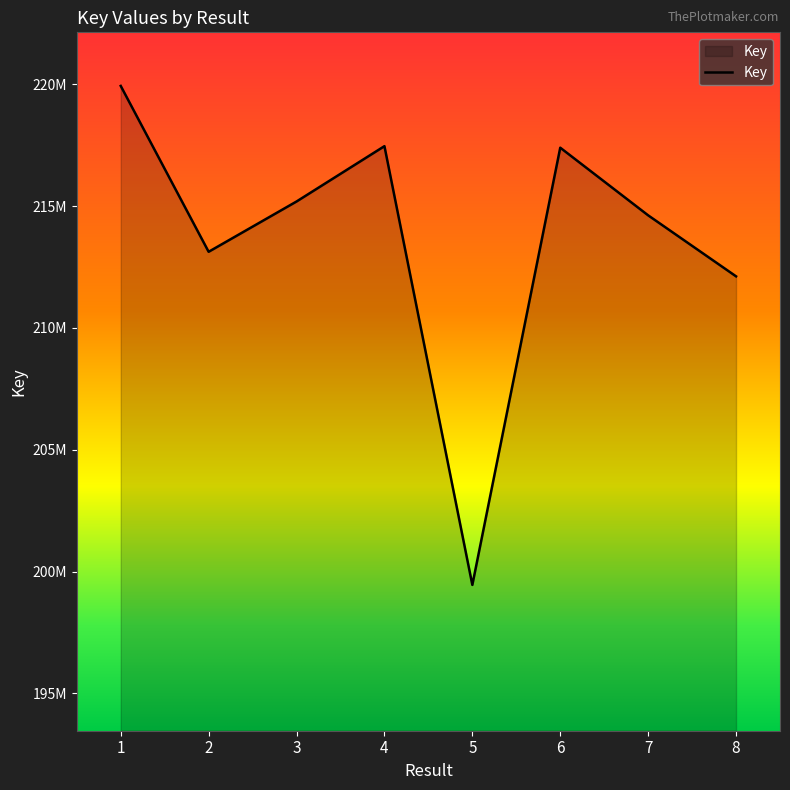

Approximately how many times larger is the value at 2 compared to 4?

1.0